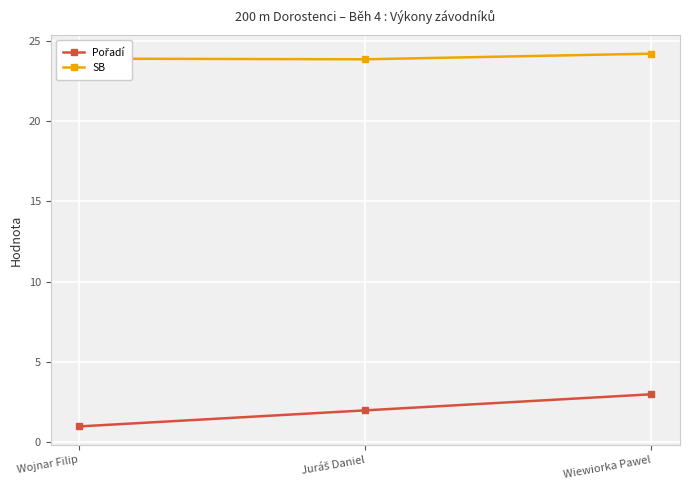

What is the label of the 1st point from the left?

Wojnar Filip